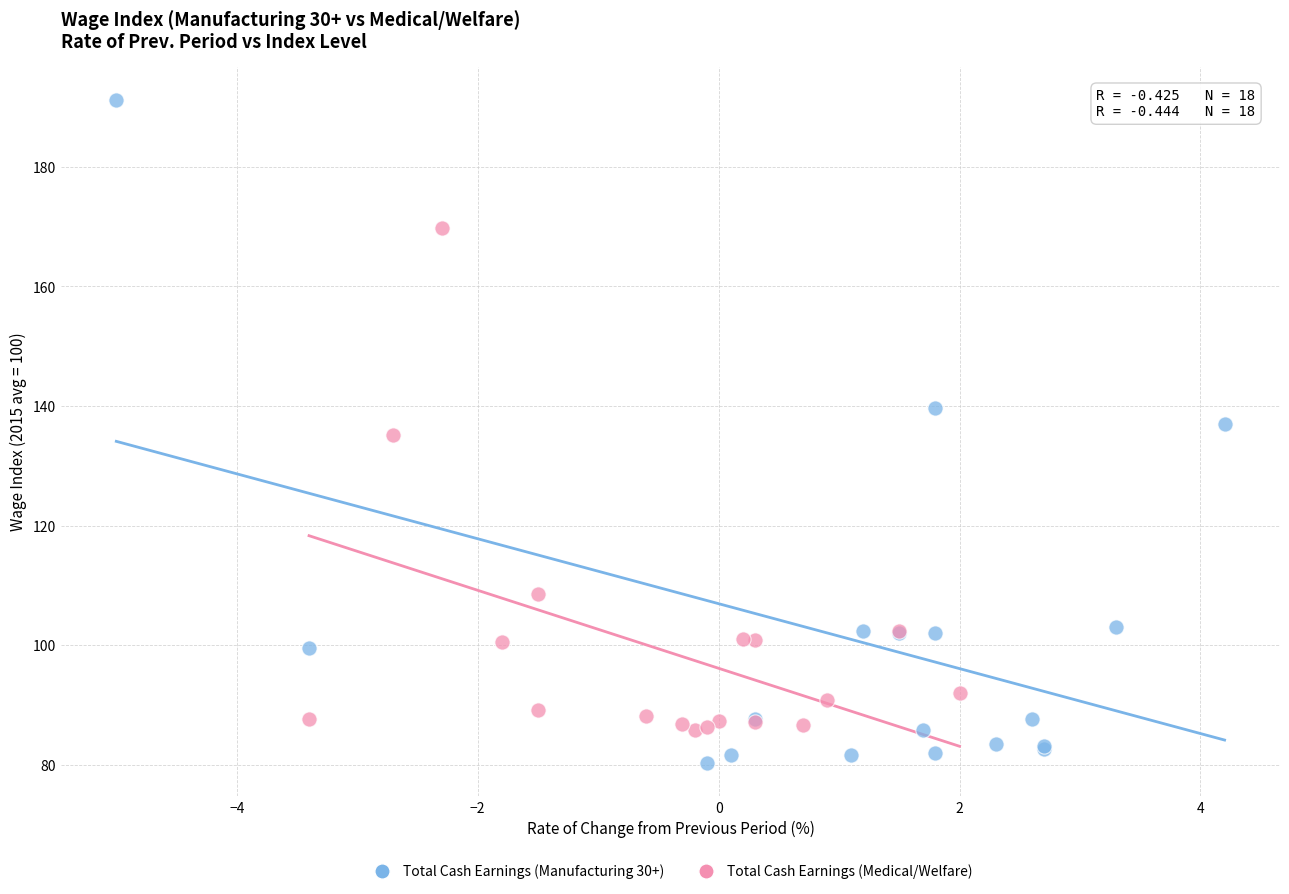

Which series has the widest spread of Y values?

Total Cash Earnings (Manufacturing 30+)